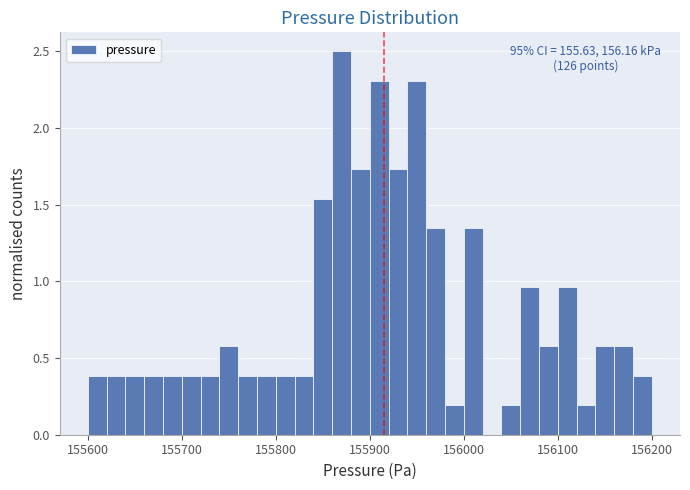

Around what value on the x-axis is the tallest bar? Give the approximate position of its centre, as read against the axis.

155870